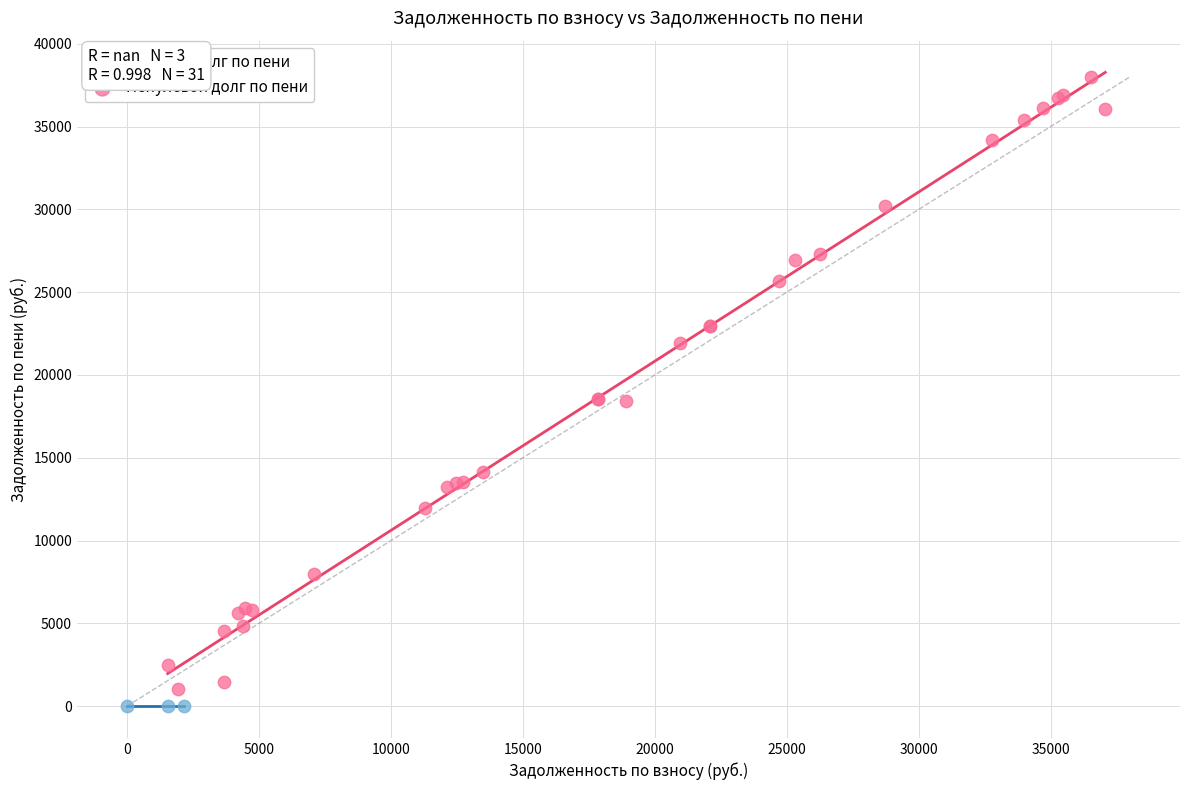

Which series reaches the minimum Y coordinate?

Нулевой долг по пени